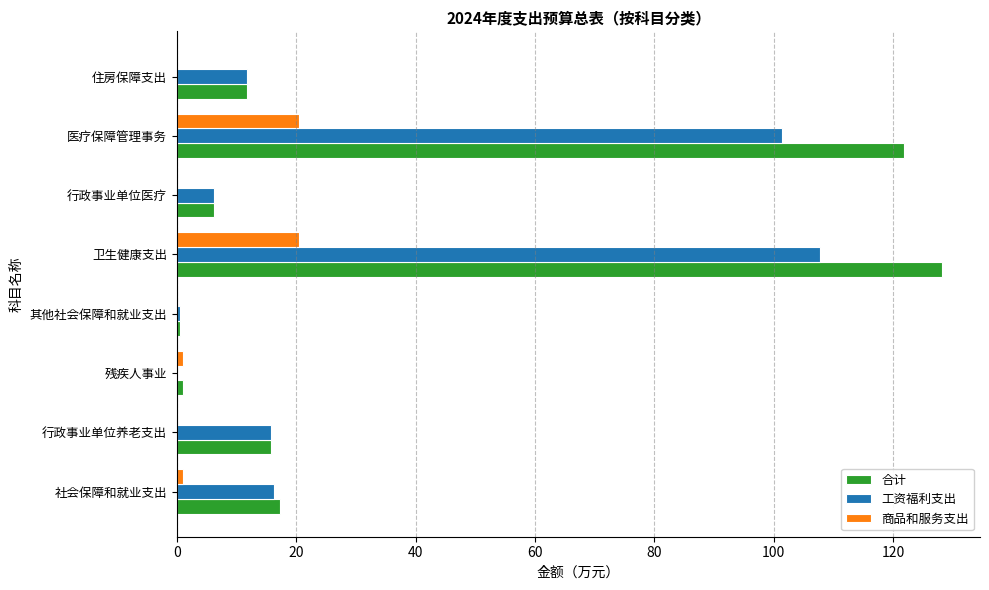

Is the value of 商品和服务支出 at 行政事业单位养老支出 greater than the value of 合计 at 卫生健康支出?

No